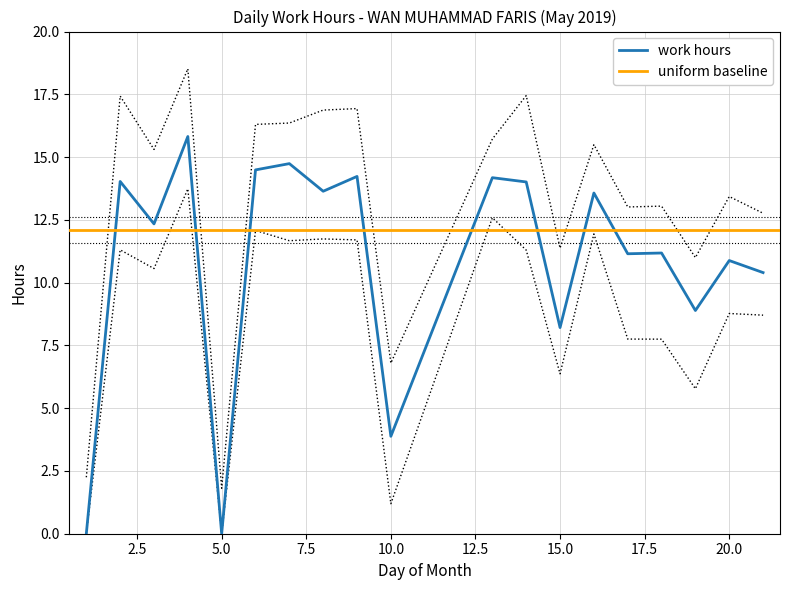

True or false: there are more than 2 points higher than both neighbors.

True